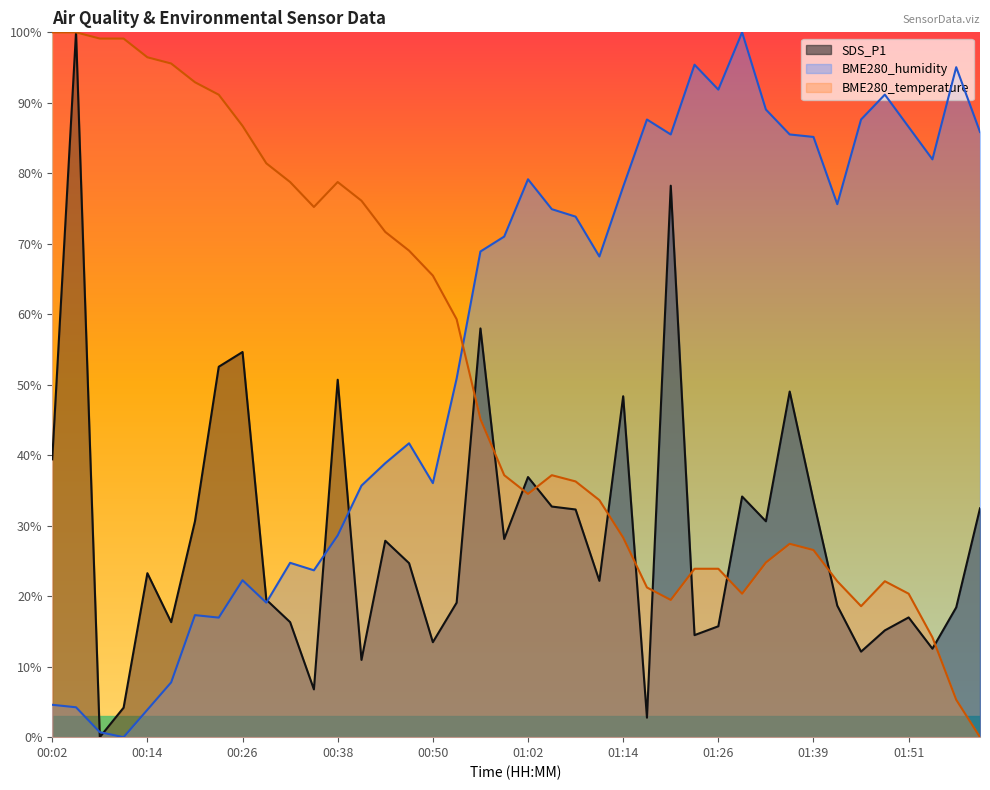

Between 00:05 and 00:14, which series saw the biggest shift?

SDS_P1